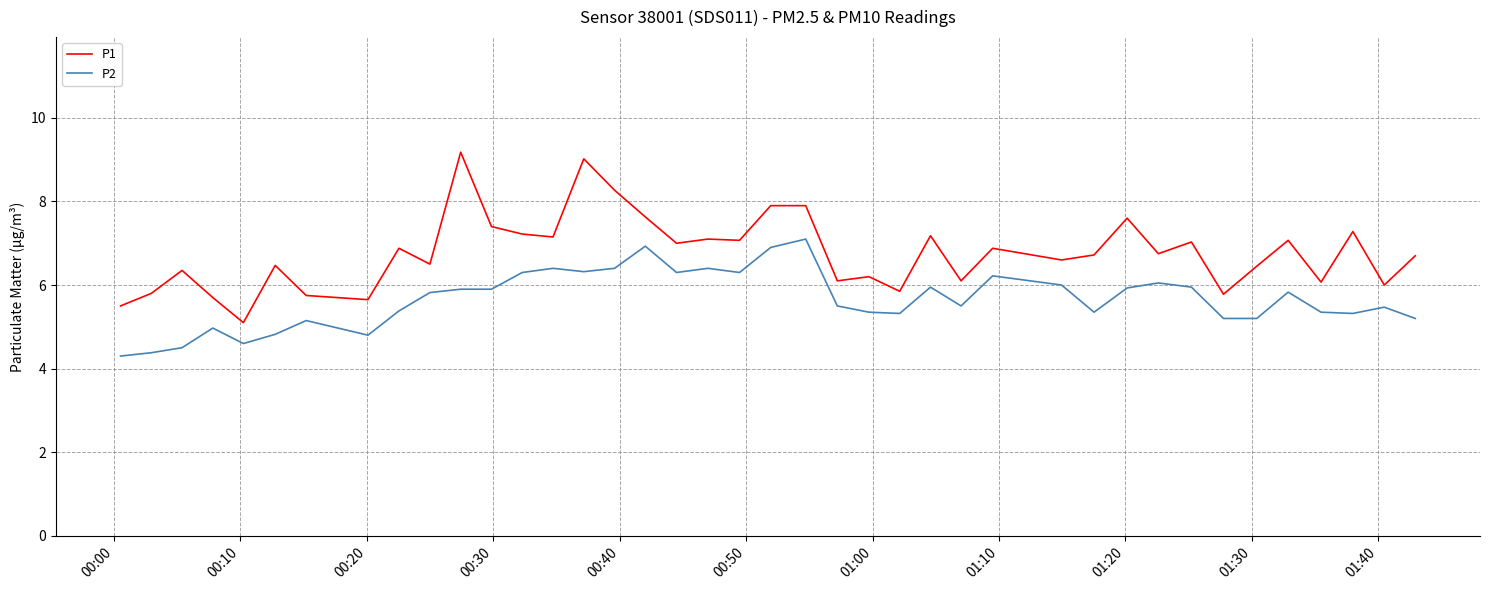

At how many categories does at least one series exceed 8?

3